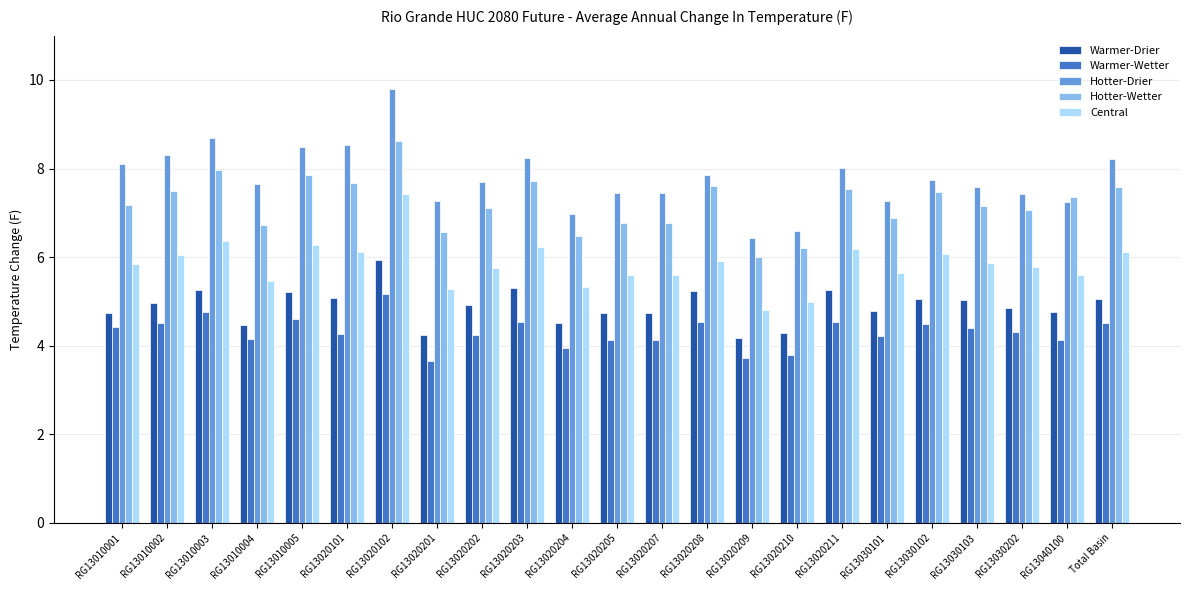

What position from the right is RG13020210?

8